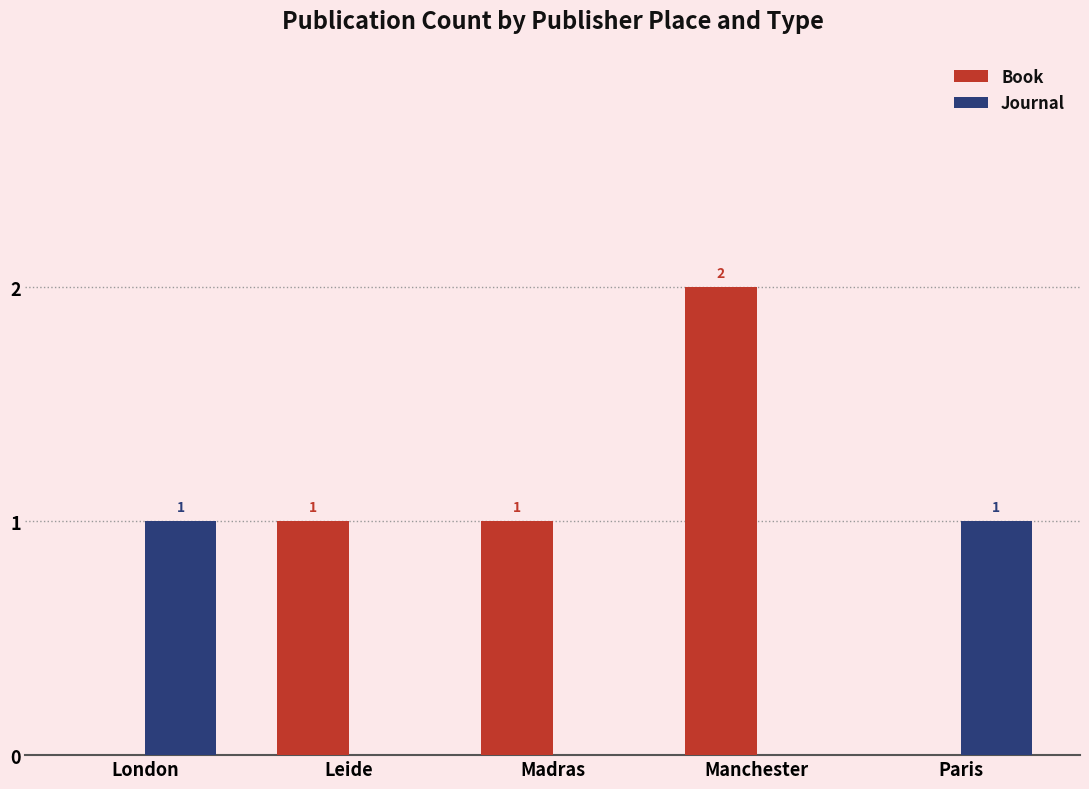

Read the Book value at Madras.

1